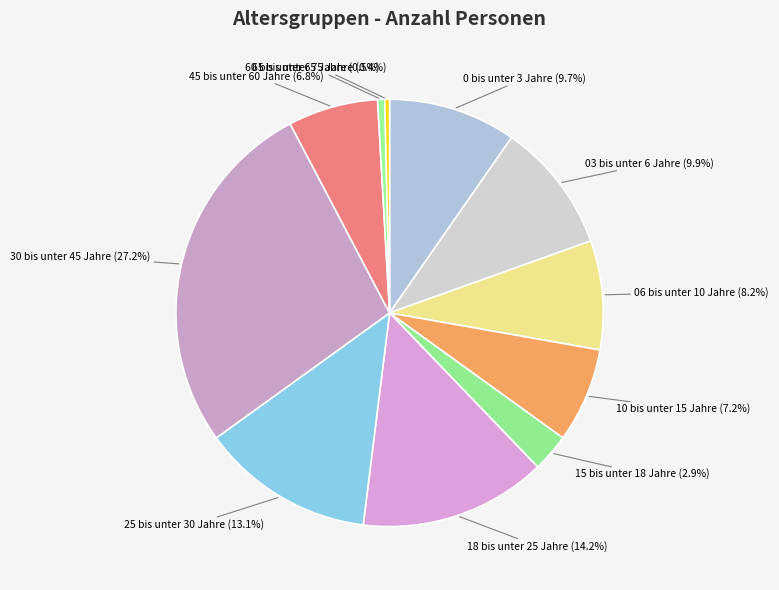

How much of the chart is everything except 30 bis unter 45 Jahre?

72.8%